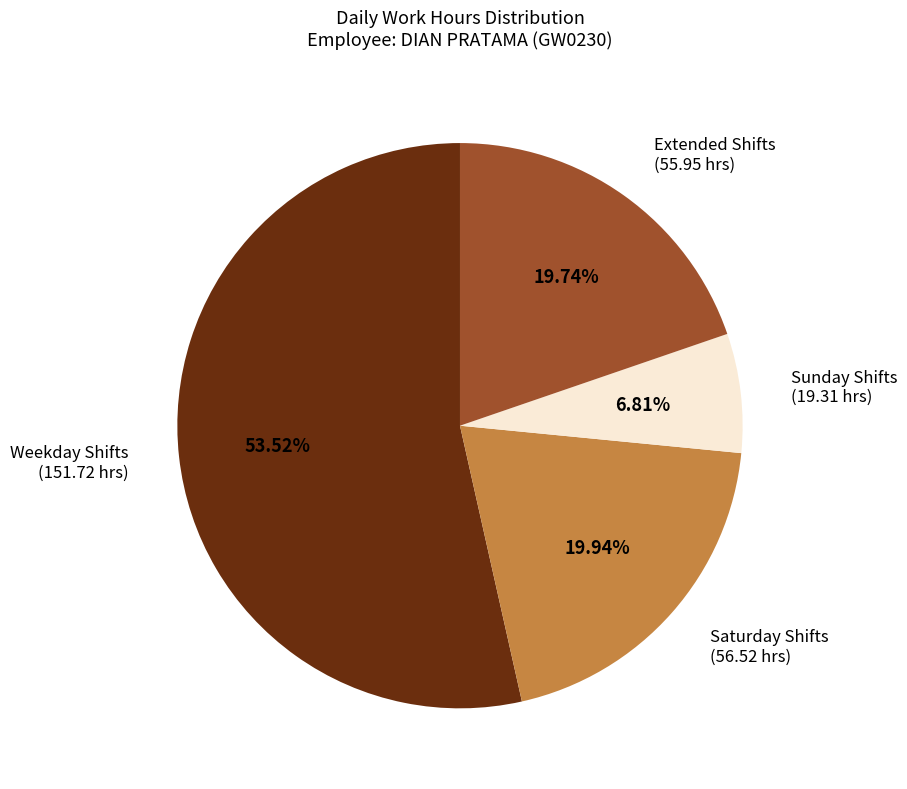

Is the sum of Extended Shifts (55.95 hrs) and Sunday Shifts (19.31 hrs) greater than half?

No